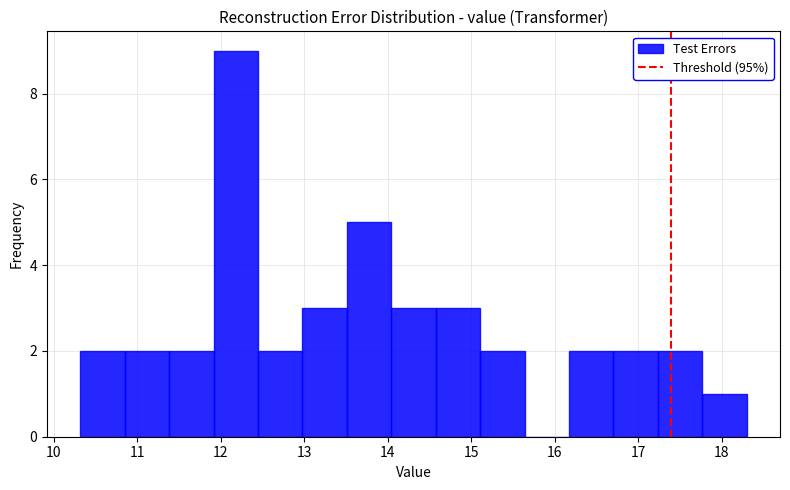

How tall is the bar that spans 13.0 to 13.5 on the x-axis? Neither the bar edges nor the heights are printed on the chart, so give them approximately, as read against the axes.

3